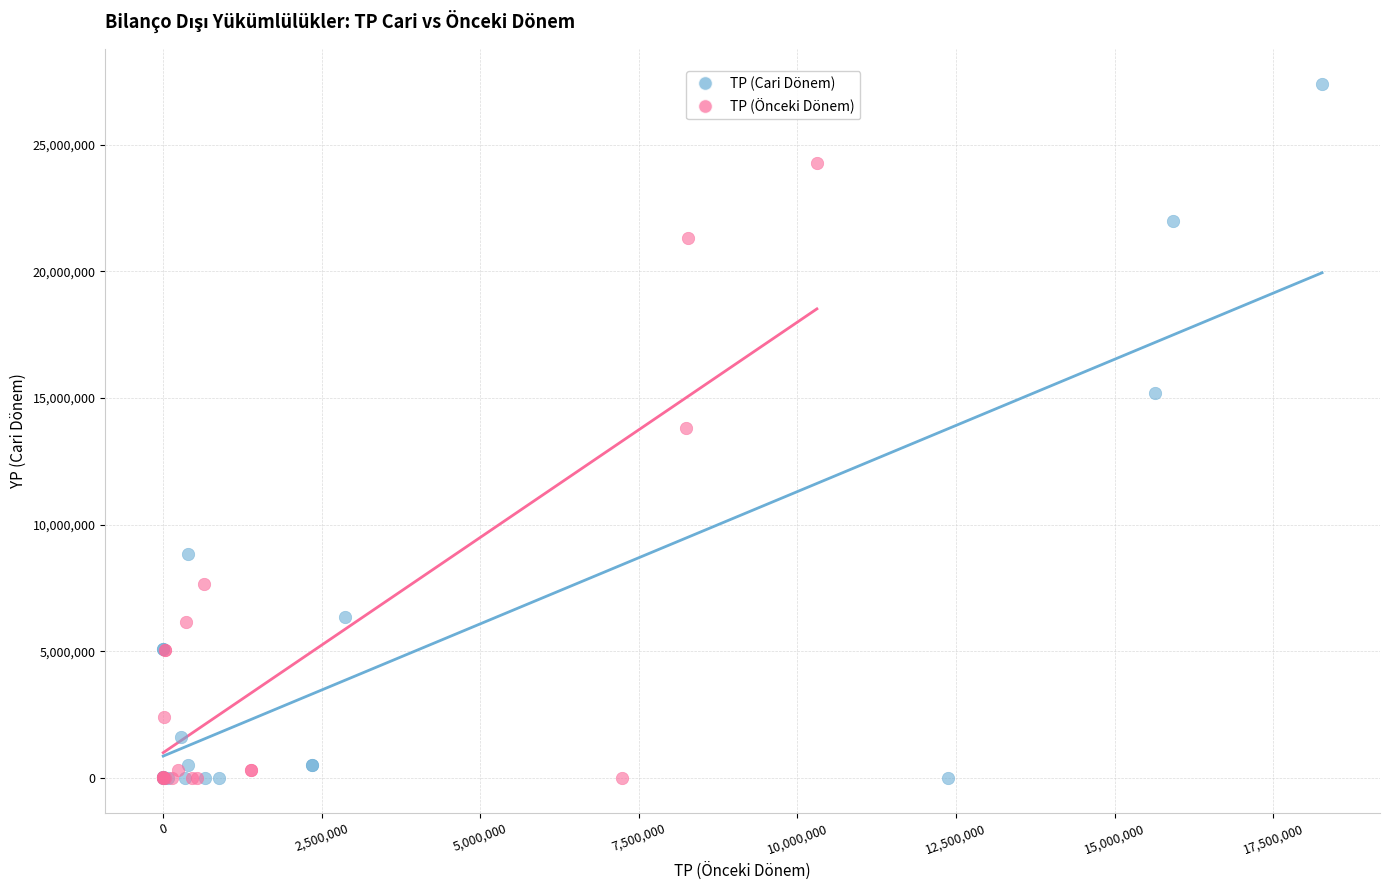

Which series contains the highest Y value?

TP (Cari Dönem)